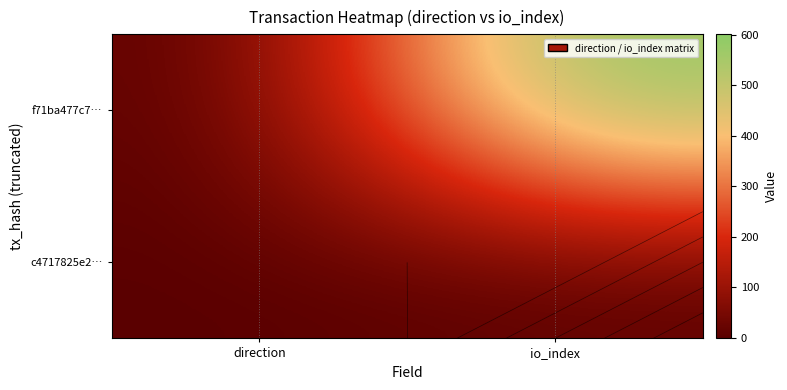

What is the difference between the c4717825e2… values at io_index and direction?

1